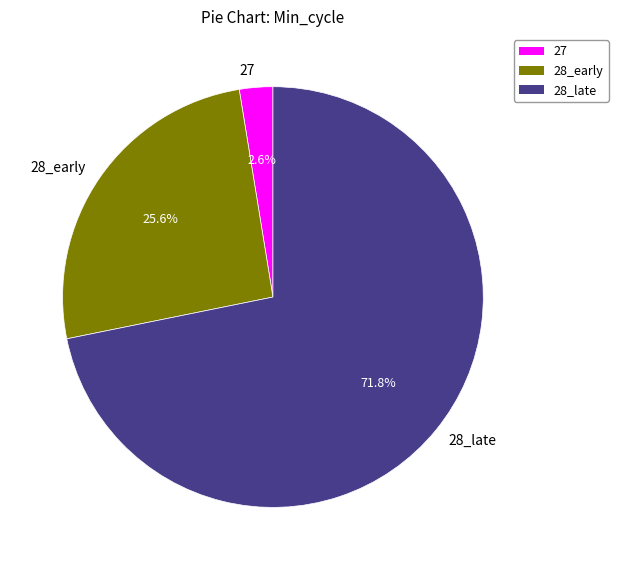

Between 28_late and 27, which is larger?

28_late